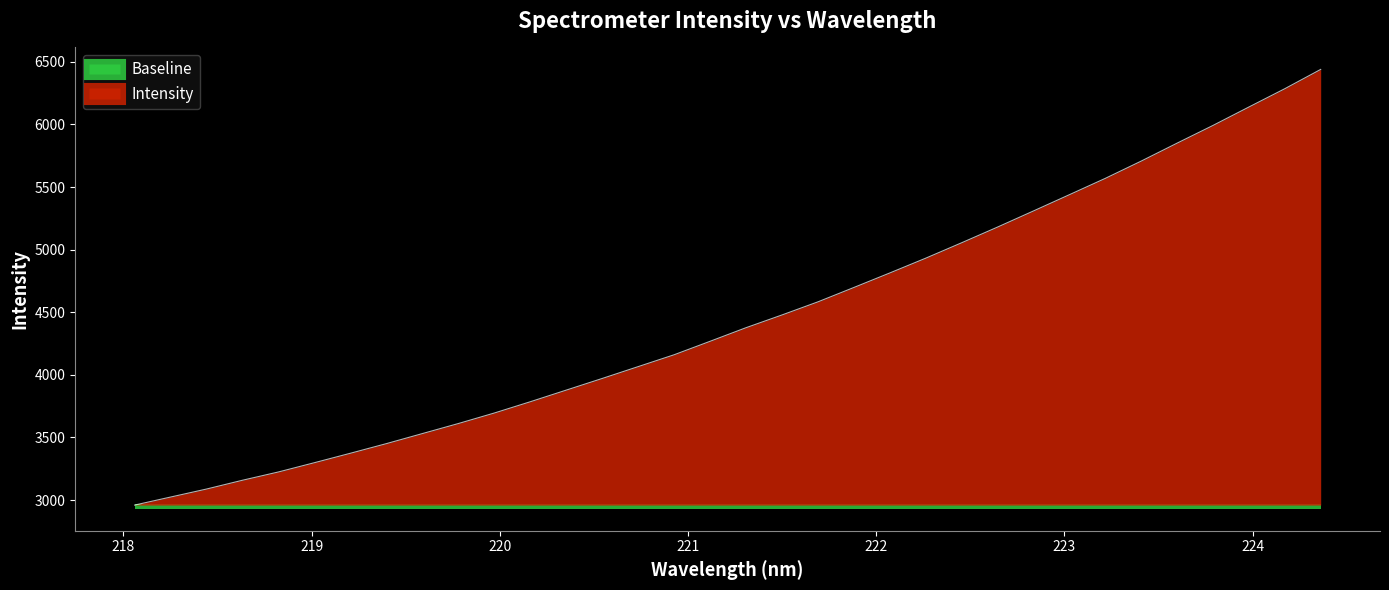

What is the minimum value for Intensity?

2960.2